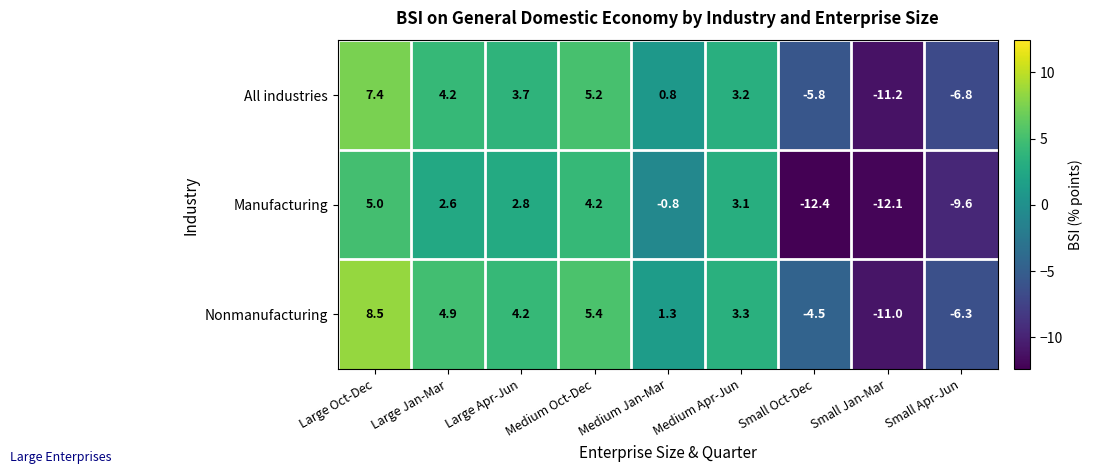

List the series in order of their peak value, highest first.

Nonmanufacturing, All industries, Manufacturing